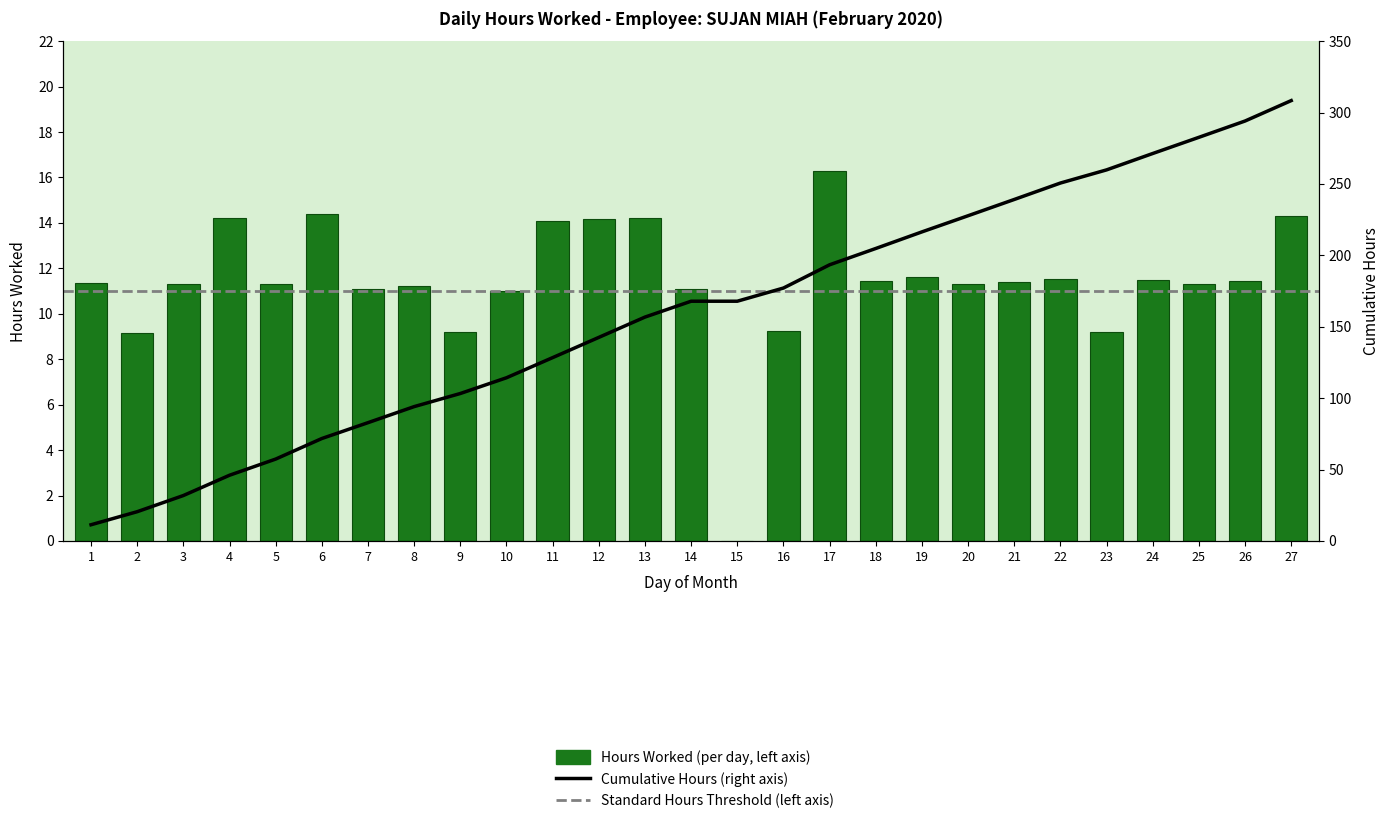

Which has a higher value, 8 or 22?

22